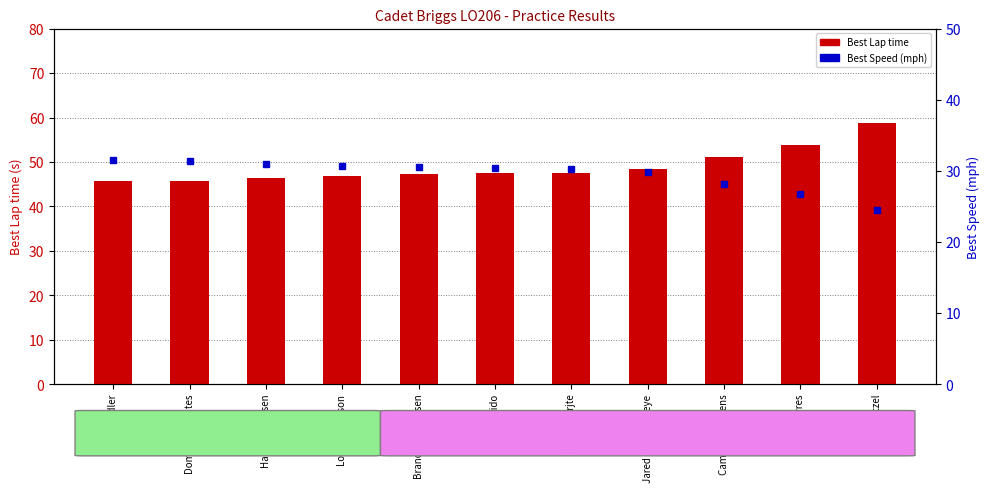

How many data points in Best Speed are above 30?

7